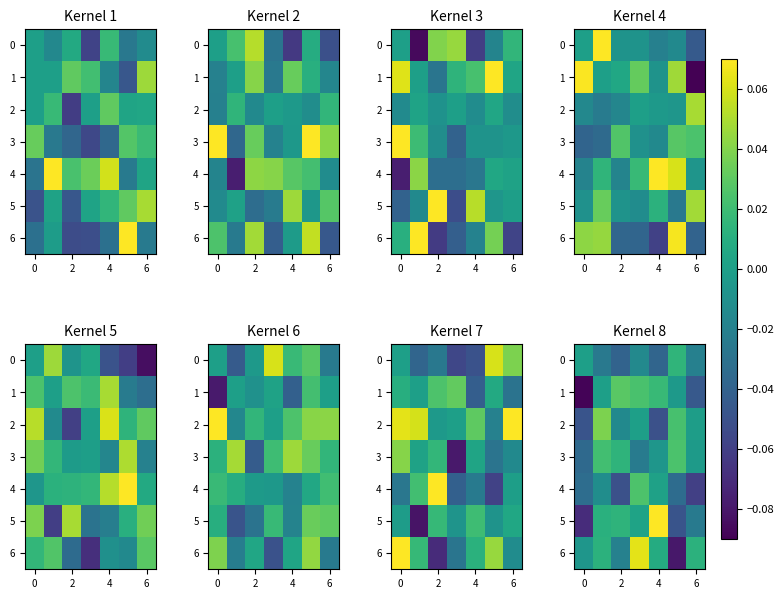

True or false: 4 has a value of 0.0 at 4.

True